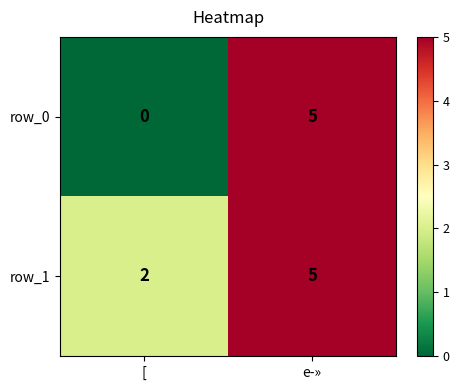

Which series changed the most between [ and e­»?

row_0